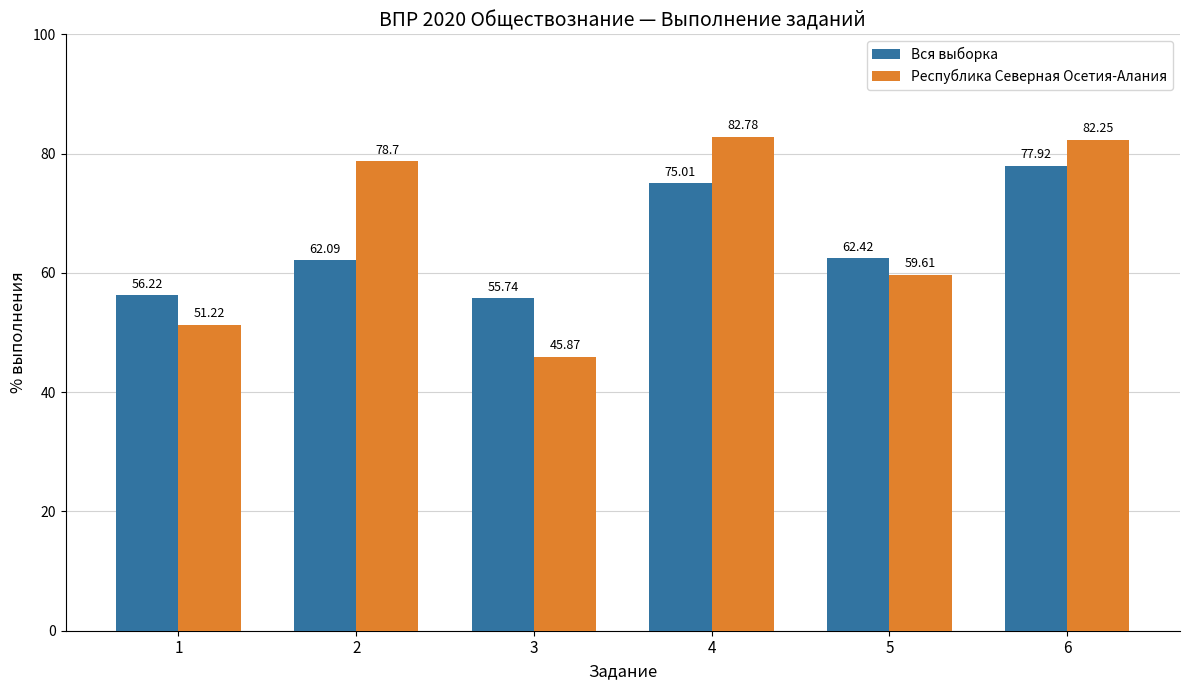

How many data points in Республика Северная Осетия-Алания are less than 78?

3